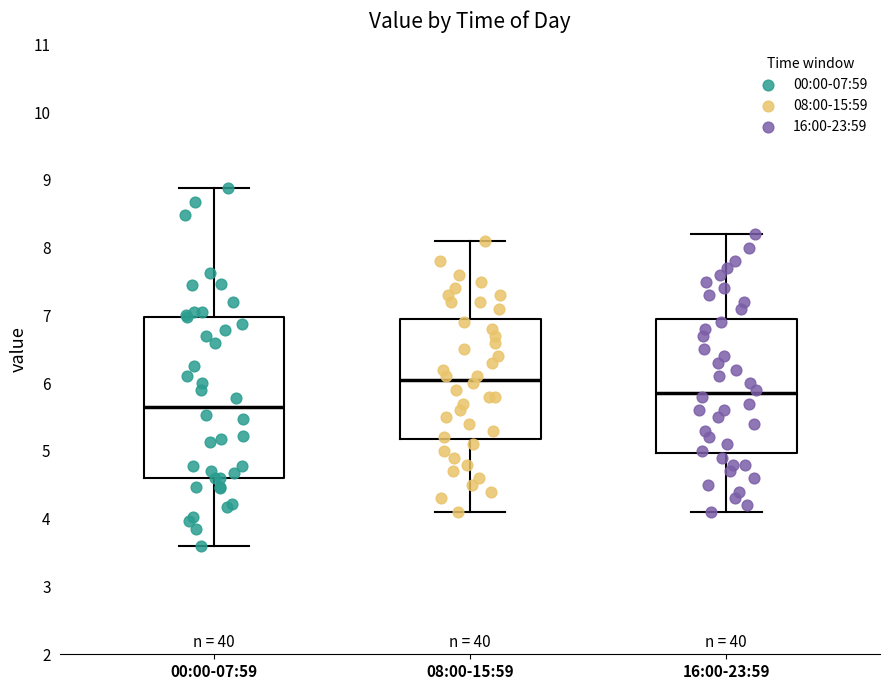

Comparing the boxes themselves (not the whiskers), which one is the tallest?

00:00-07:59